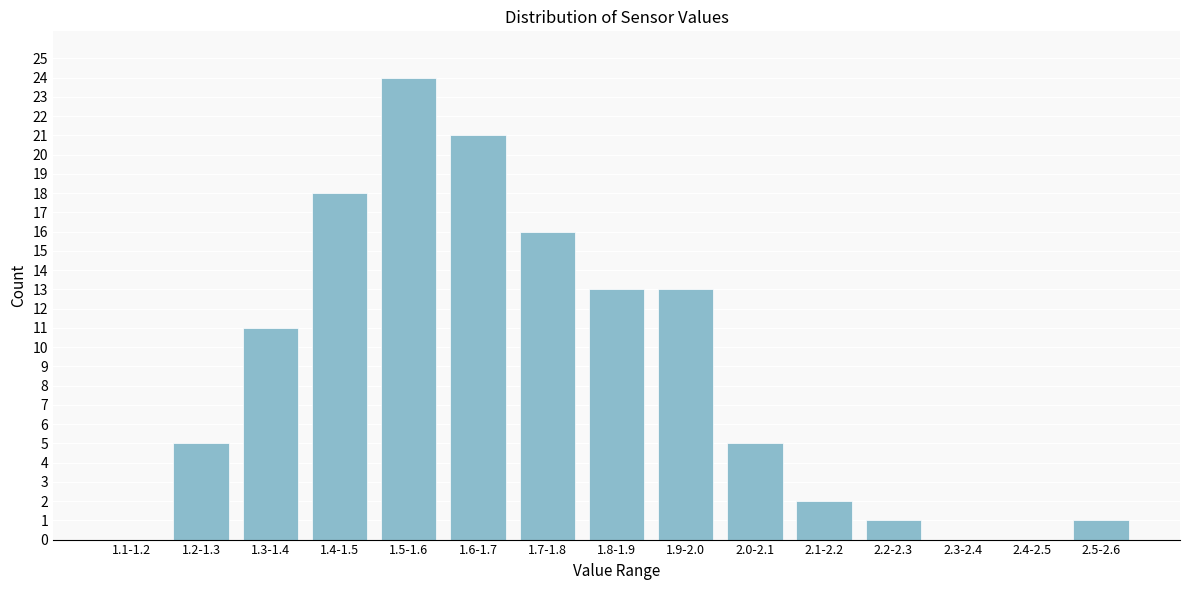

Reading left to right, extract all data points from this chart.

1.1-1.2=0	1.2-1.3=5	1.3-1.4=11	1.4-1.5=18	1.5-1.6=24	1.6-1.7=21	1.7-1.8=16	1.8-1.9=13	1.9-2.0=13	2.0-2.1=5	2.1-2.2=2	2.2-2.3=1	2.3-2.4=0	2.4-2.5=0	2.5-2.6=1